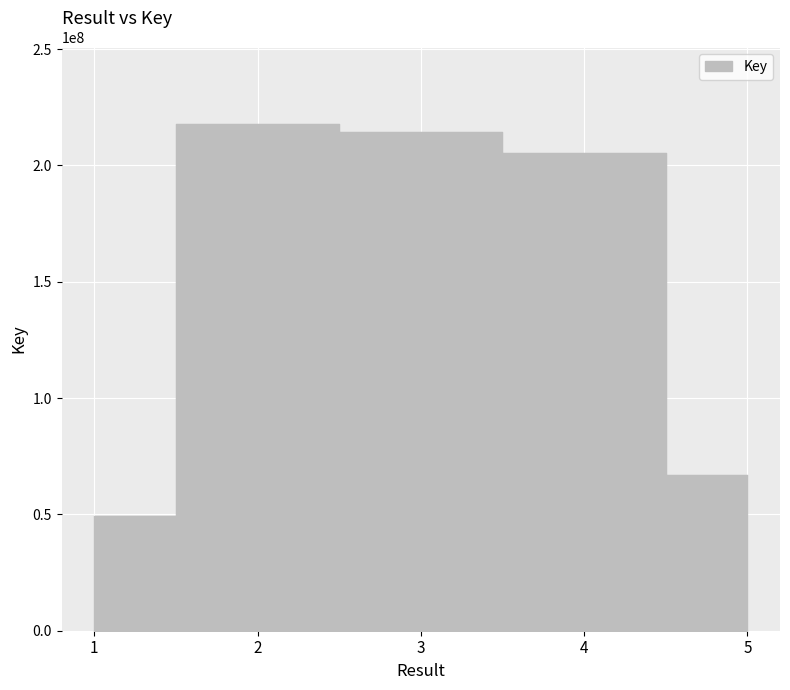

The chart shows a value of 205188078 at 4. True or false?

True